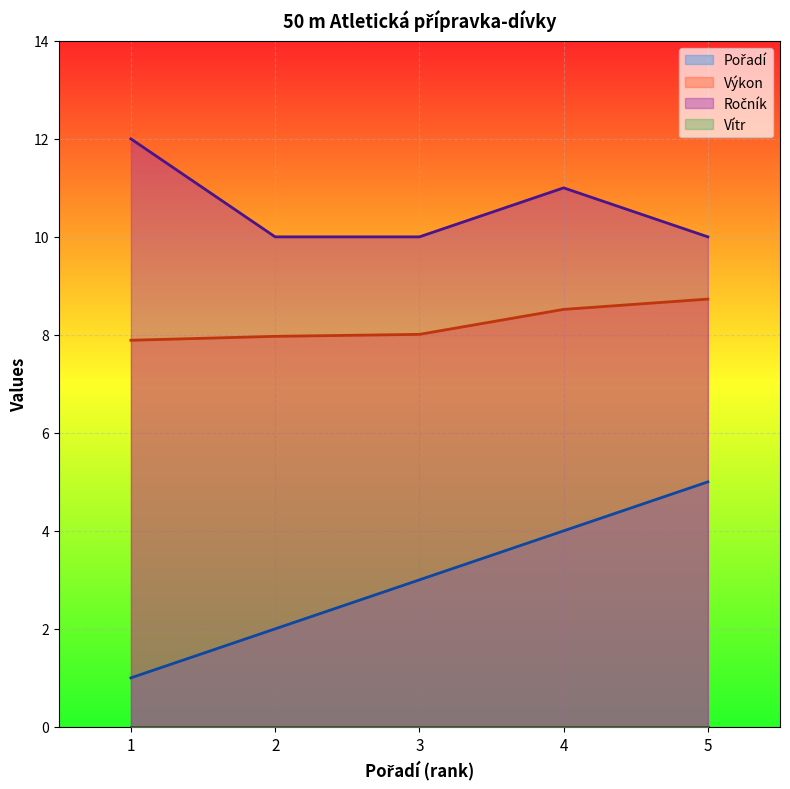

What is the difference between the highest and lowest values at 2?

10.0